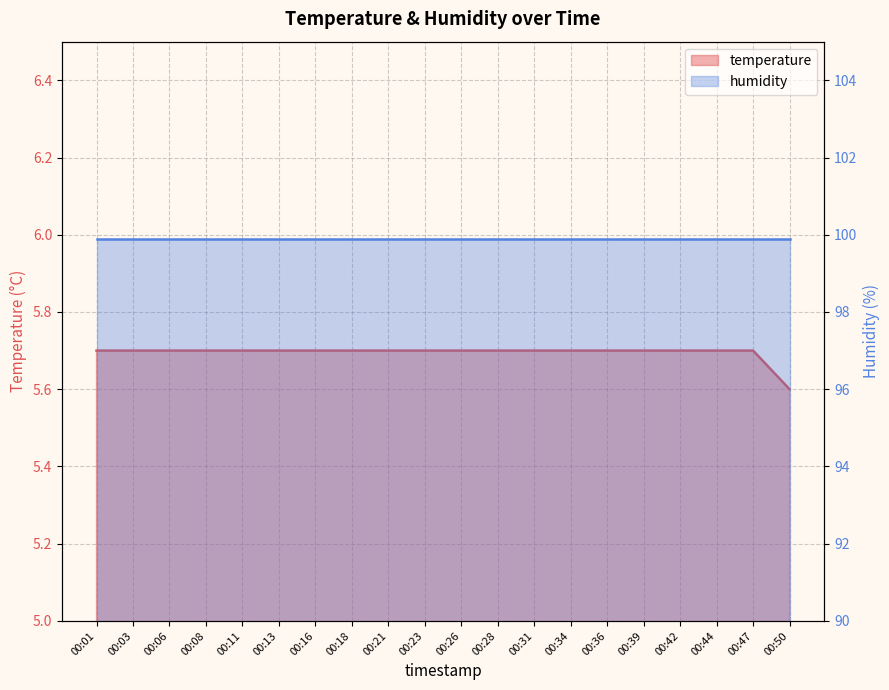

Reading left to right, extract all data points from this chart.

5.7	5.7	5.7	5.7	5.7	5.7	5.7	5.7	5.7	5.7	5.7	5.7	5.7	5.7	5.7	5.7	5.7	5.7	5.7	5.6